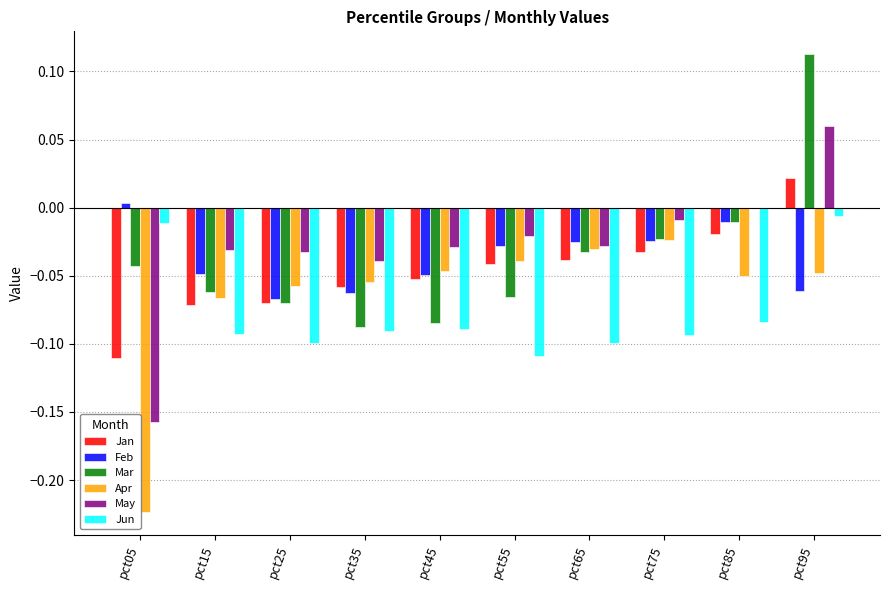

At which category is the sum across all series the highest?

pct95